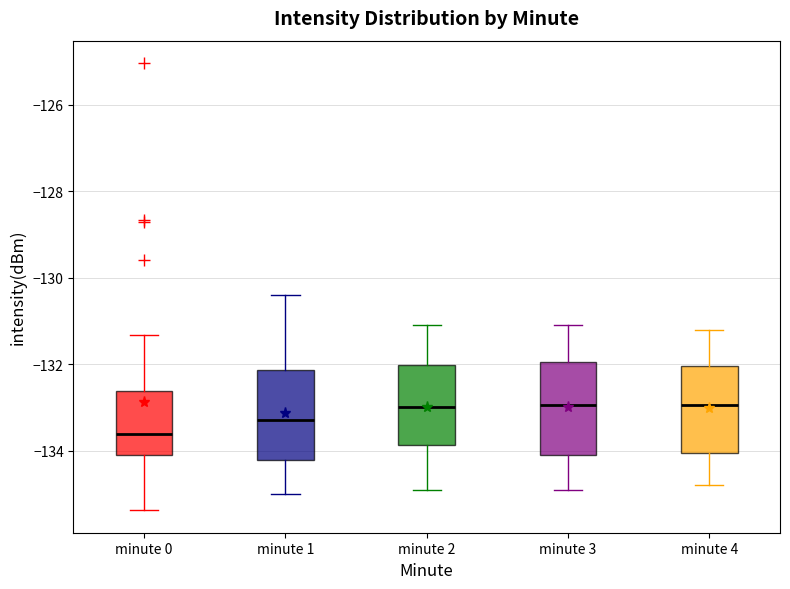

Reading left to right, read every box against the y-axis: the position of its median line, the range the box covers, and the ends of its whiskers. The values are not printed on the chart, so give them approximately, as read against the axis.

minute 0: median -133.6, box -134.0 to -132.6, whiskers -135.4 to -131.4
minute 1: median -133.2, box -134.2 to -132.2, whiskers -135.0 to -130.4
minute 2: median -133.0, box -133.8 to -132.0, whiskers -134.8 to -131.0
minute 3: median -133.0, box -134.0 to -132.0, whiskers -134.8 to -131.0
minute 4: median -133.0, box -134.0 to -132.0, whiskers -134.8 to -131.2